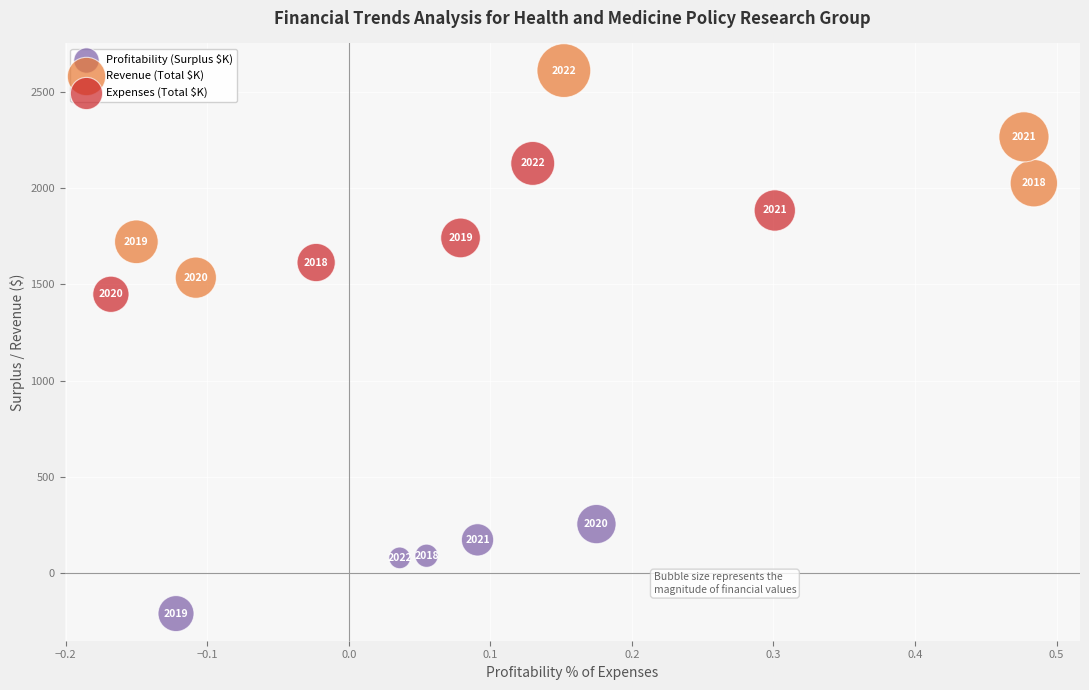

Which series contains the lowest Y value?

Profitability (Surplus $K)